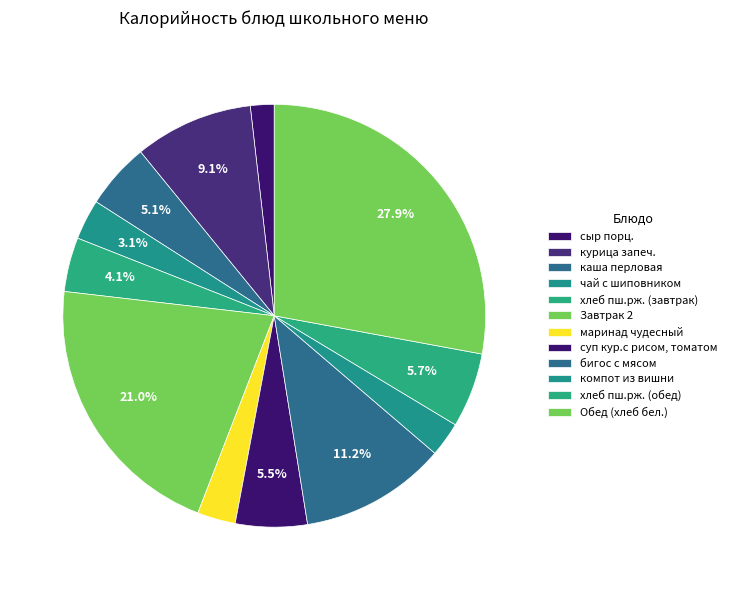

Is it true that компот из вишни is 8% of the pie?

False